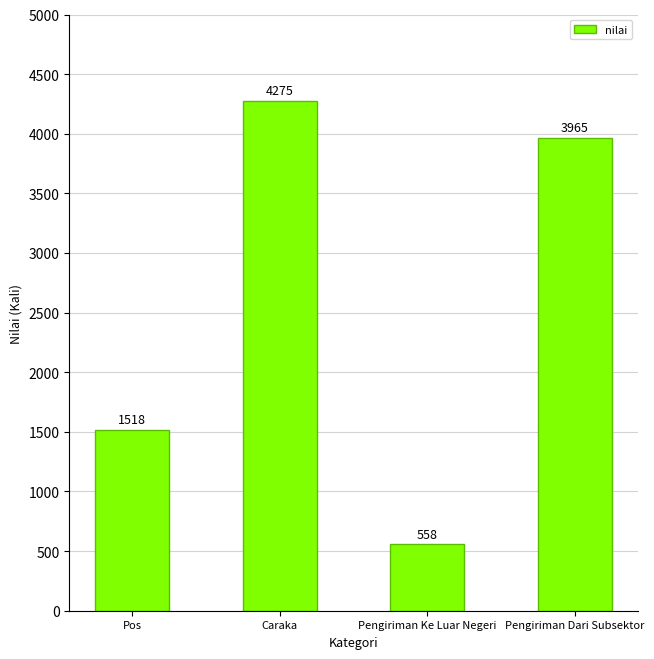

What is the difference between the values at Pengiriman Ke Luar Negeri and Caraka?

3717